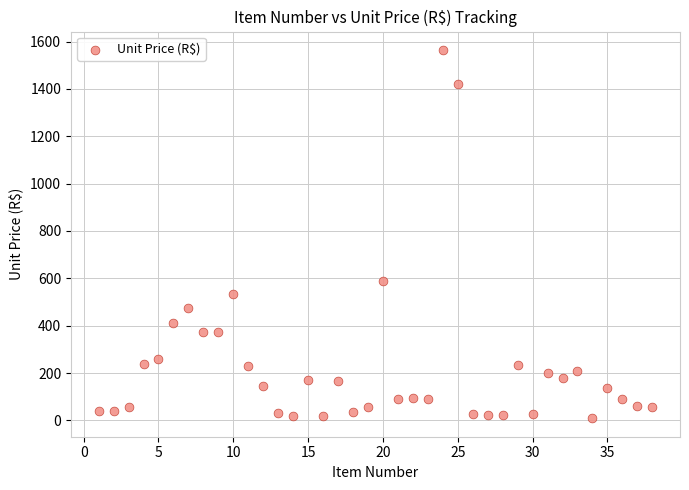

What is the range of Y values (max minus min)?

1555.6